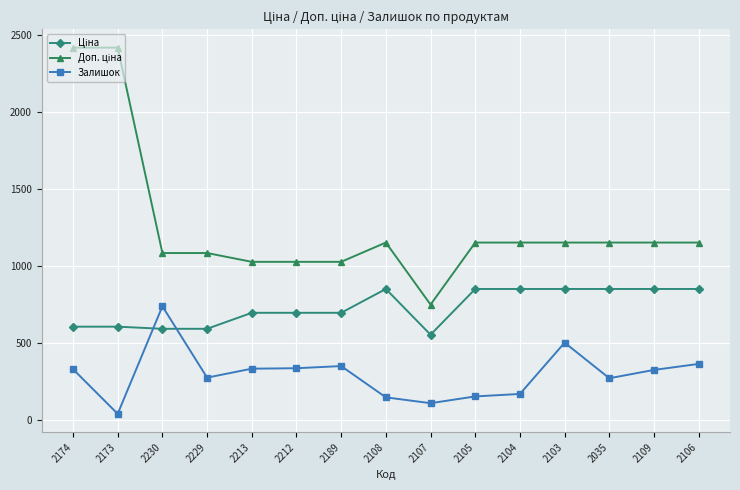

Which series changed the most between 2213 and 2103?

Залишок